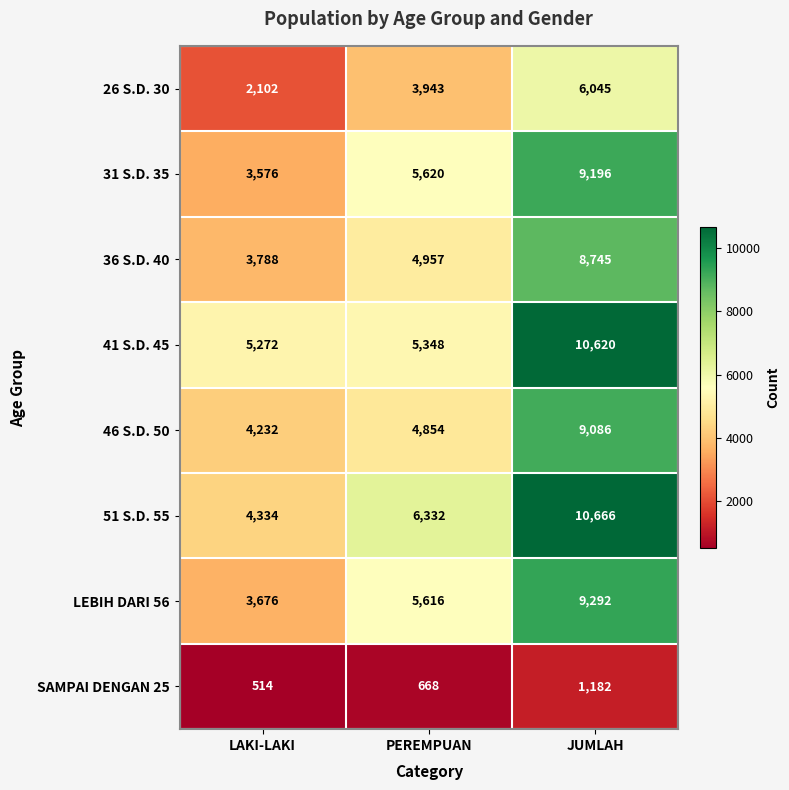

Reading left to right, transcribe all the data shown in this chart.

26 S.D. 30: LAKI-LAKI=2102	PEREMPUAN=3943	JUMLAH=6045
31 S.D. 35: LAKI-LAKI=3576	PEREMPUAN=5620	JUMLAH=9196
36 S.D. 40: LAKI-LAKI=3788	PEREMPUAN=4957	JUMLAH=8745
41 S.D. 45: LAKI-LAKI=5272	PEREMPUAN=5348	JUMLAH=10620
46 S.D. 50: LAKI-LAKI=4232	PEREMPUAN=4854	JUMLAH=9086
51 S.D. 55: LAKI-LAKI=4334	PEREMPUAN=6332	JUMLAH=10666
LEBIH DARI 56: LAKI-LAKI=3676	PEREMPUAN=5616	JUMLAH=9292
SAMPAI DENGAN 25: LAKI-LAKI=514	PEREMPUAN=668	JUMLAH=1182